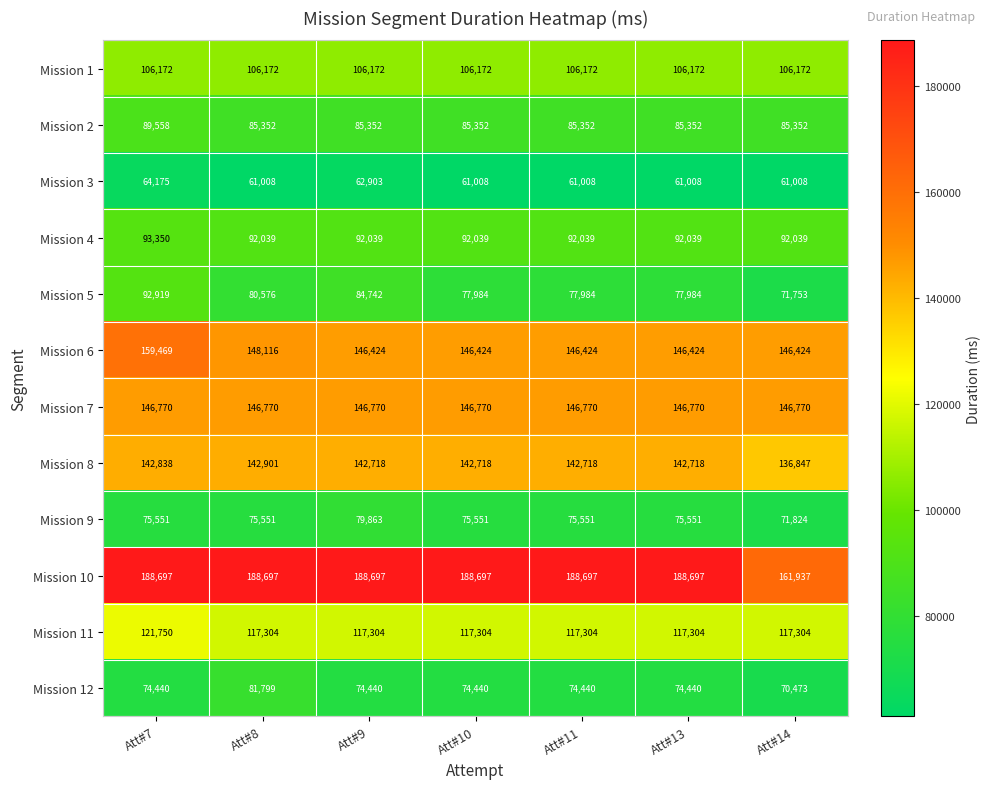

Rank the series by their maximum value, from highest to lowest.

Mission 10, Mission 6, Mission 7, Mission 8, Mission 11, Mission 1, Mission 4, Mission 5, Mission 2, Mission 12, Mission 9, Mission 3